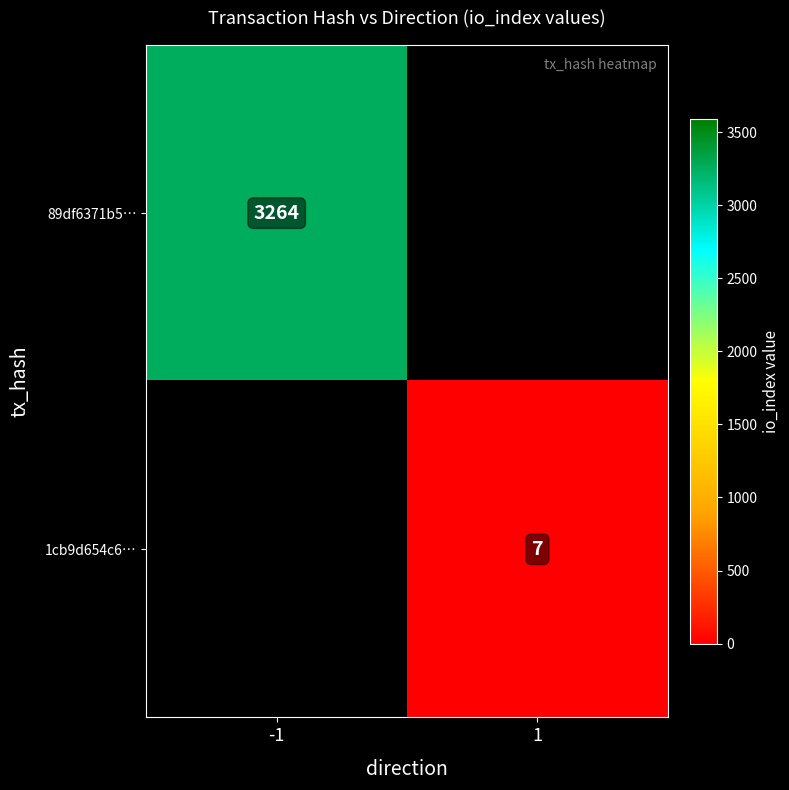

True or false: 89df6371b5… has a value of 5036.5 at -1.

False